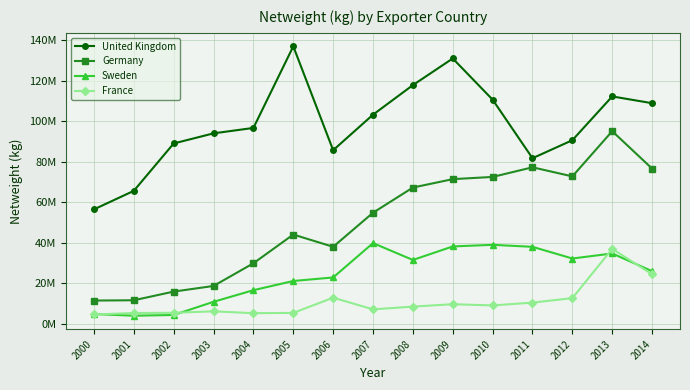

The Germany series shows 67273339 at 2008. True or false?

True